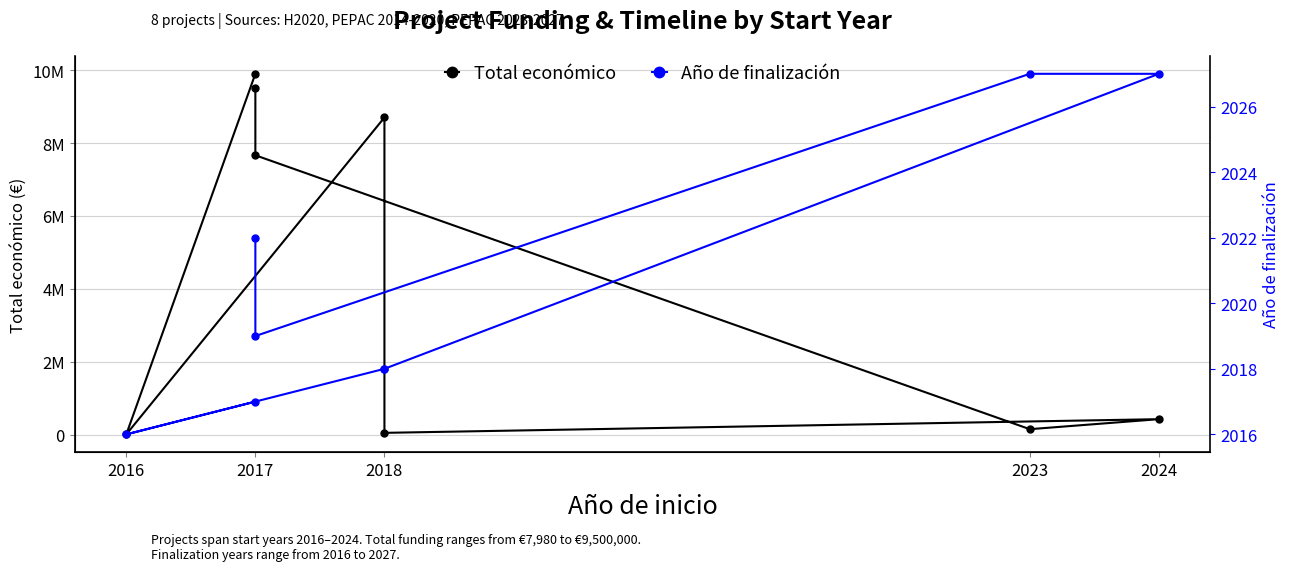

What is the difference between the maximum and minimum values in the Total económico series?

9892213